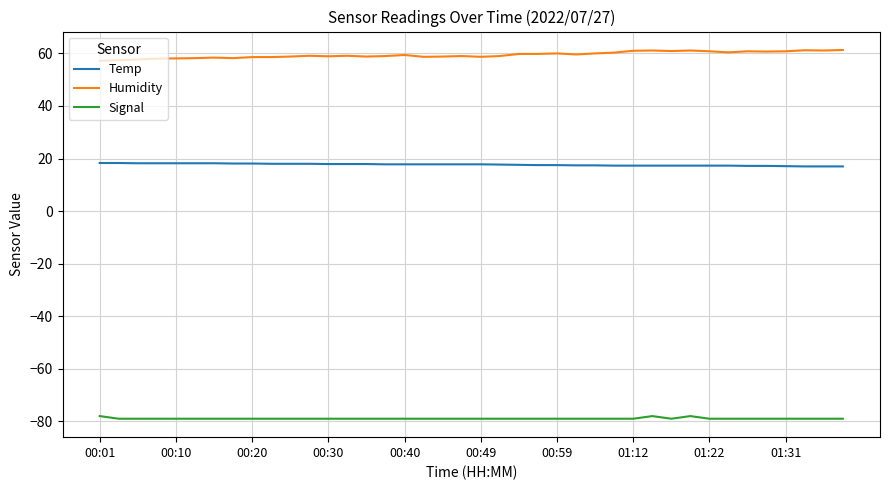

Which series has the largest total across all categories?

Humidity